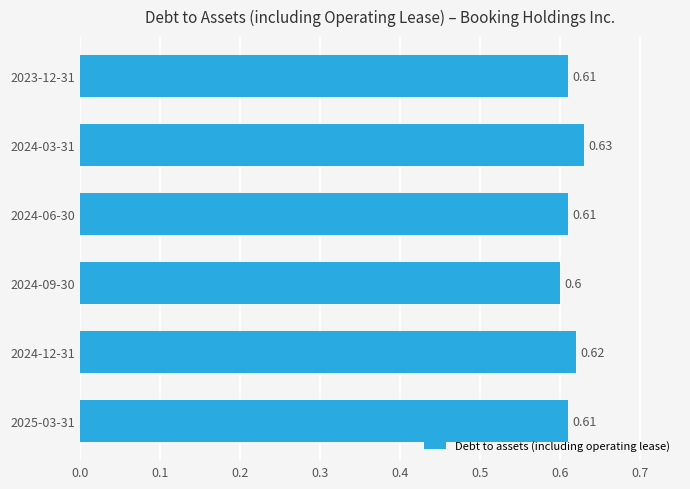

What is the sum of the values at 2024-12-31 and 2024-06-30?

1.2